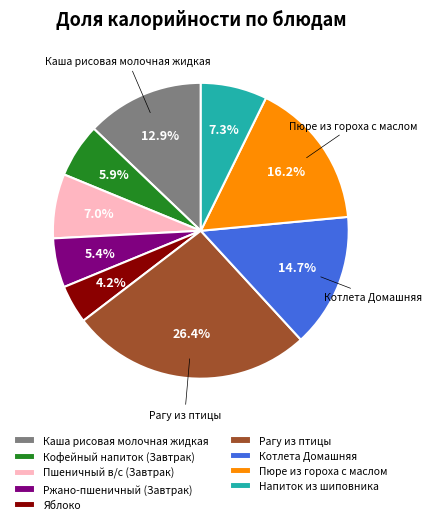

What percentage is NOT represented by Кофейный напиток (Завтрак)?

94.1%